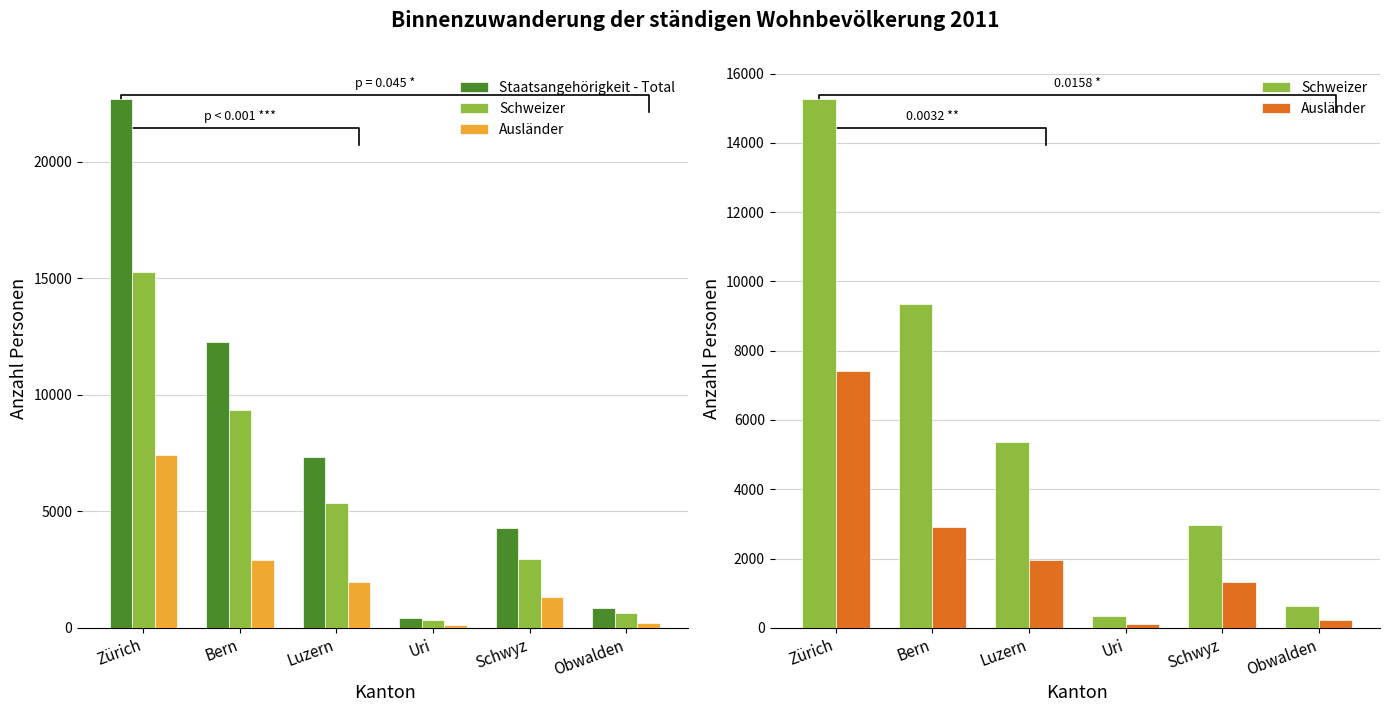

Which series has the largest total across all categories?

Staatsangehörigkeit - Total